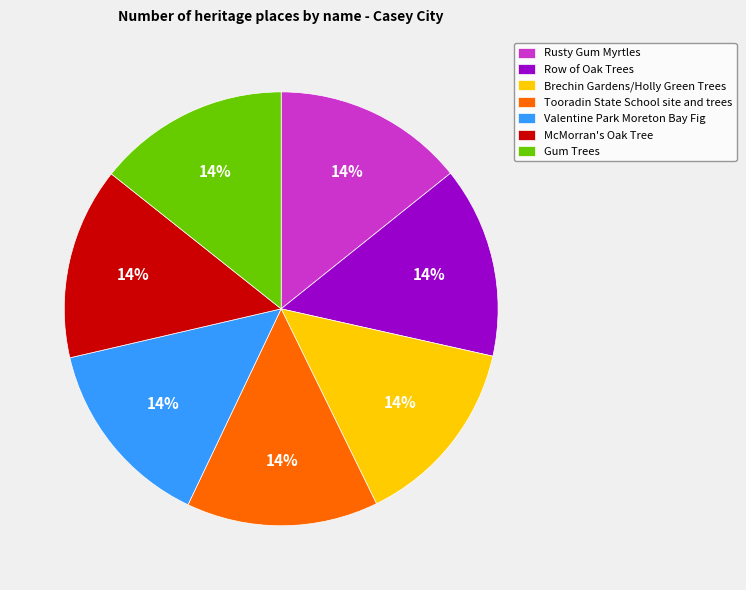

To the nearest percent, what is the combined percentage of McMorran's Oak Tree and Valentine Park Moreton Bay Fig?

29%